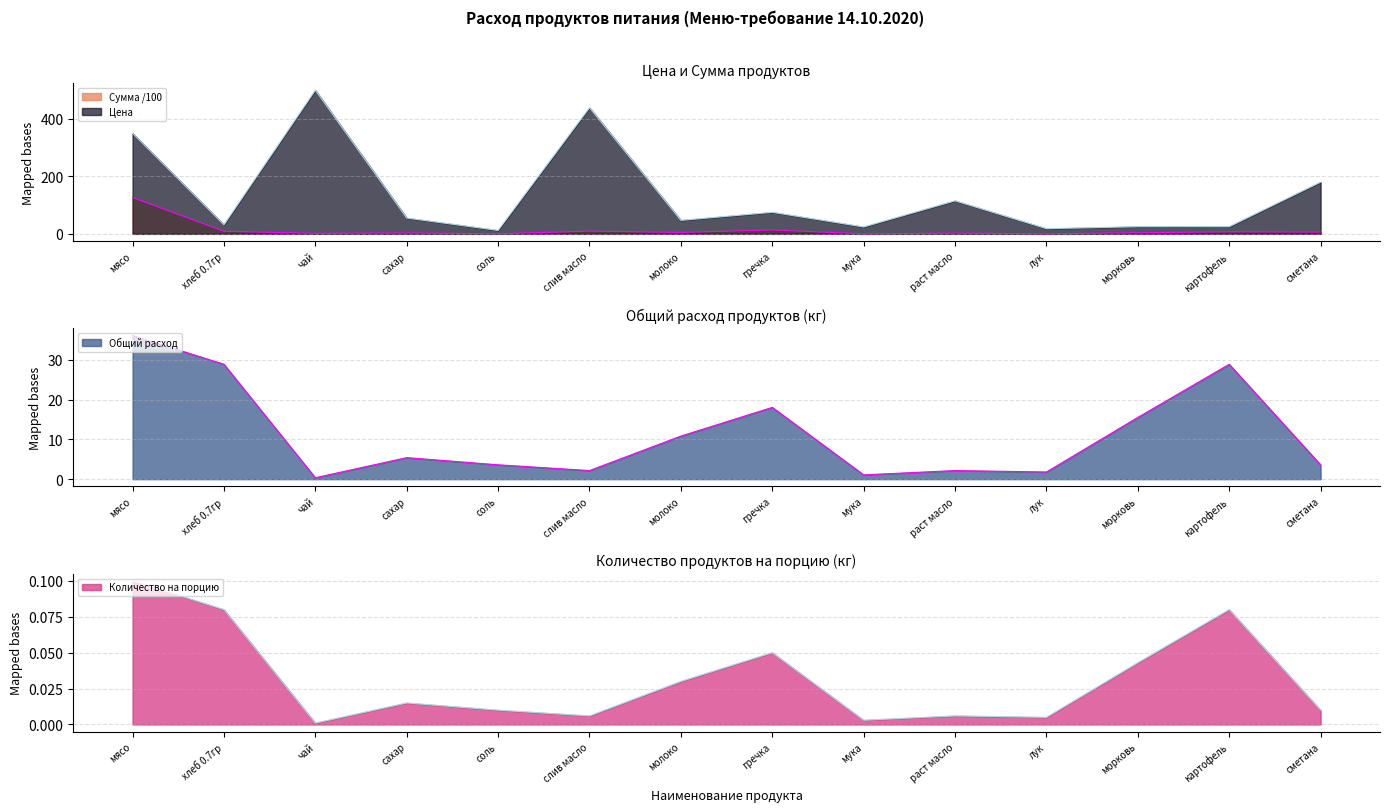

How many interior local peaks does the Общий расход series have?

4